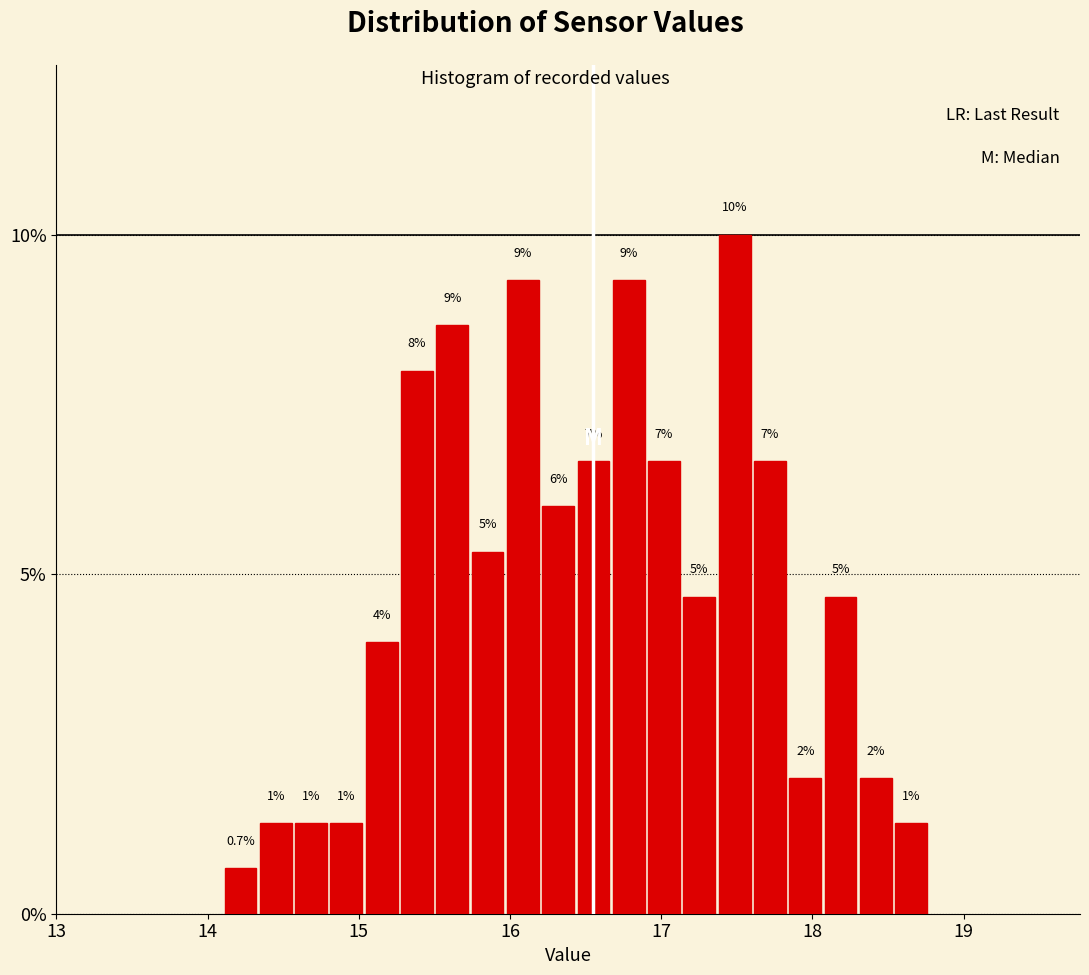

Read against the x-axis, roughly where is the centre of the tallest bar?

17.5